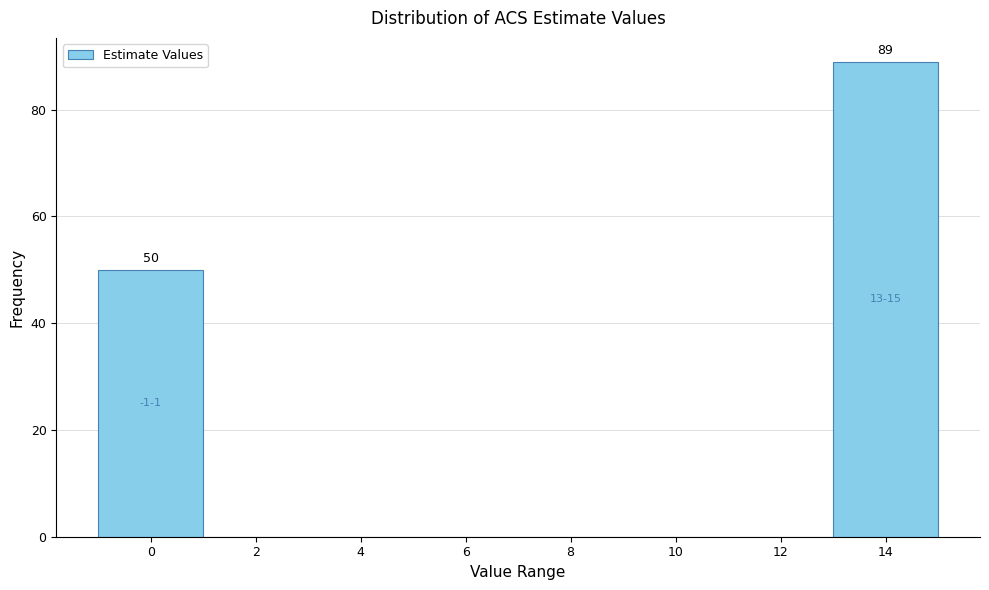

Over which range of the x-axis is the bar tallest?

13 to 15